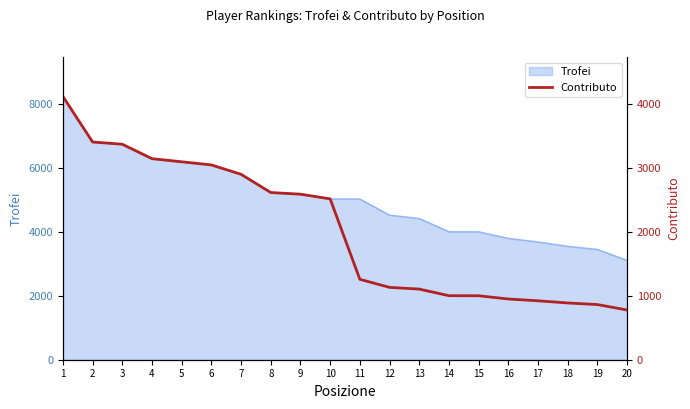

What is the sum of all values?

40712